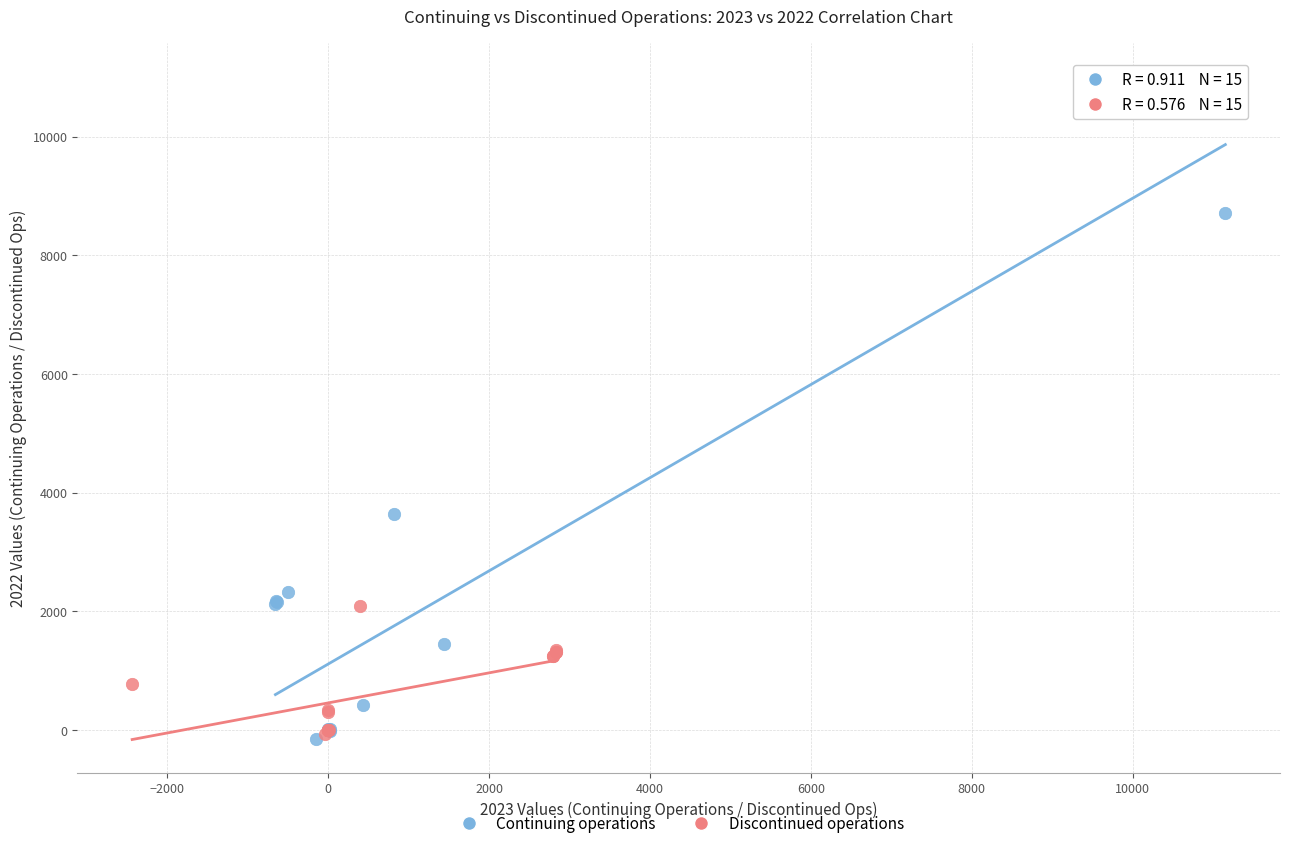

Which series contains the highest Y value?

Continuing operations